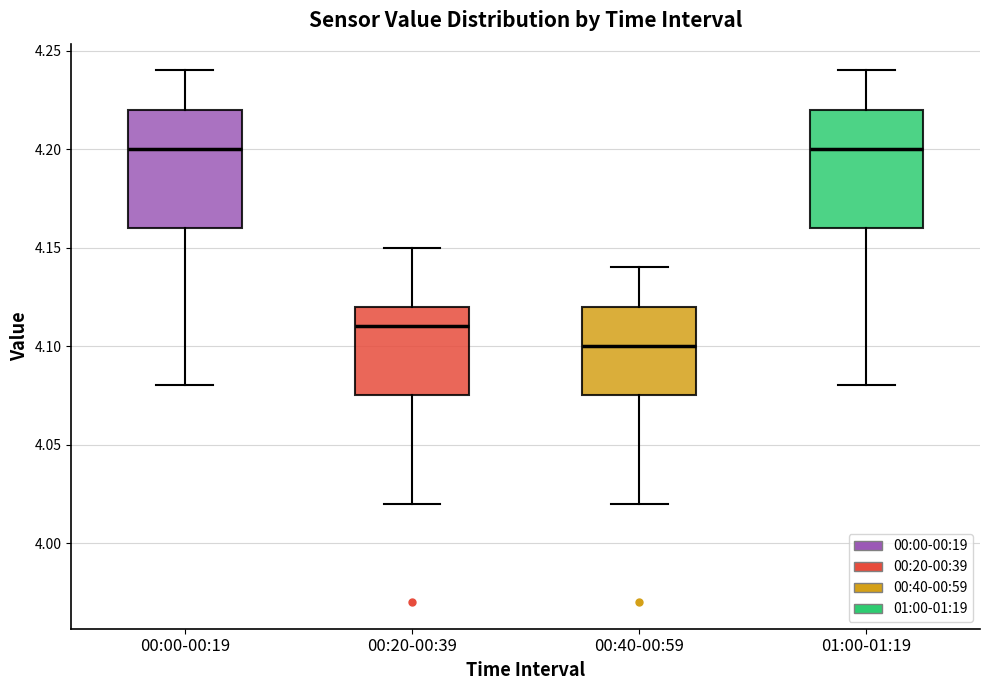

Where does the upper whisker of the box for 00:20-00:39 end on the y-axis? The values are not printed on the chart, so give them approximately, as read against the axis.

4.150